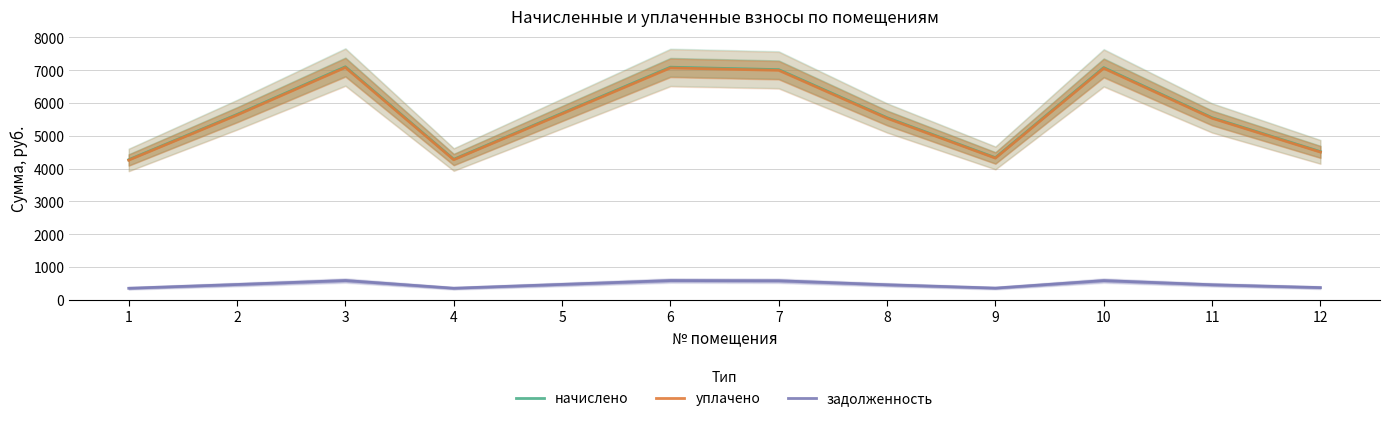

Rank the categories by задолженность value from lowest to highest.

1, 4, 9, 12, 8, 11, 2, 5, 7, 10, 6, 3